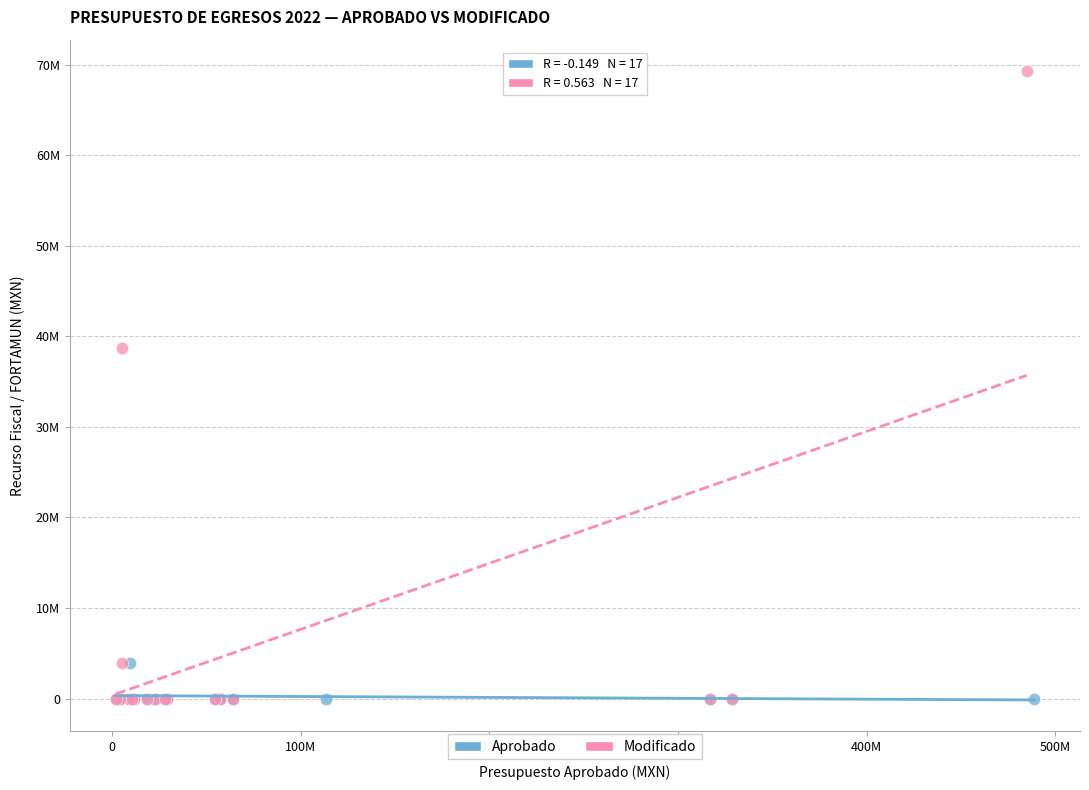

Which series has the largest Y range (max minus min)?

Modificado